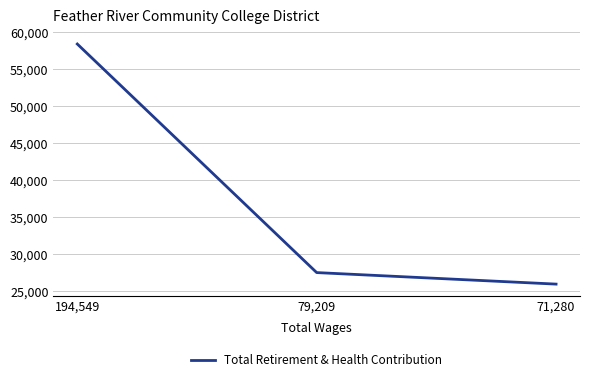

What is the sum of the values at 79,209 and 71,280?

53451